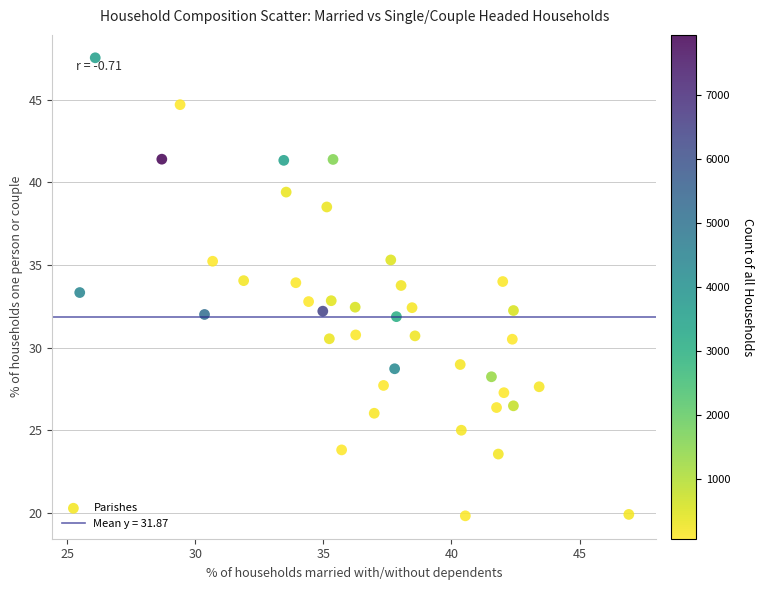

What is the range of X values (max minus min)?

21.4